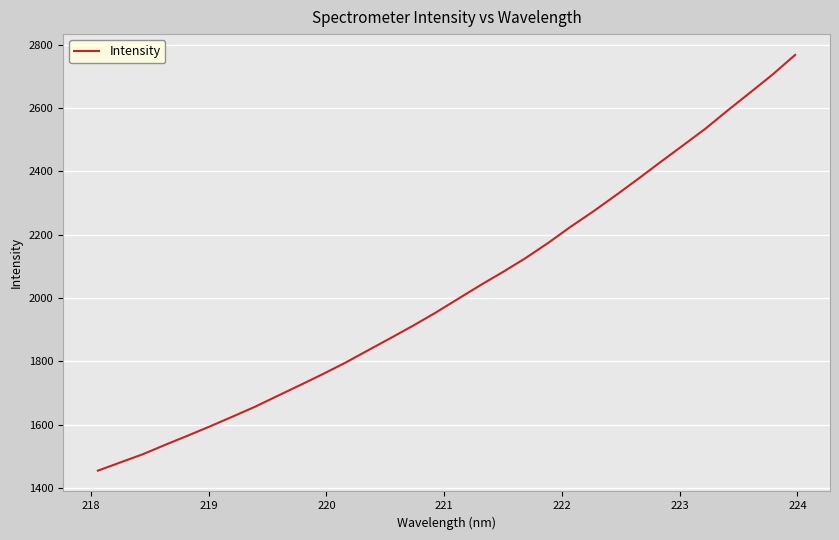

What is the greatest value displayed?

2767.6